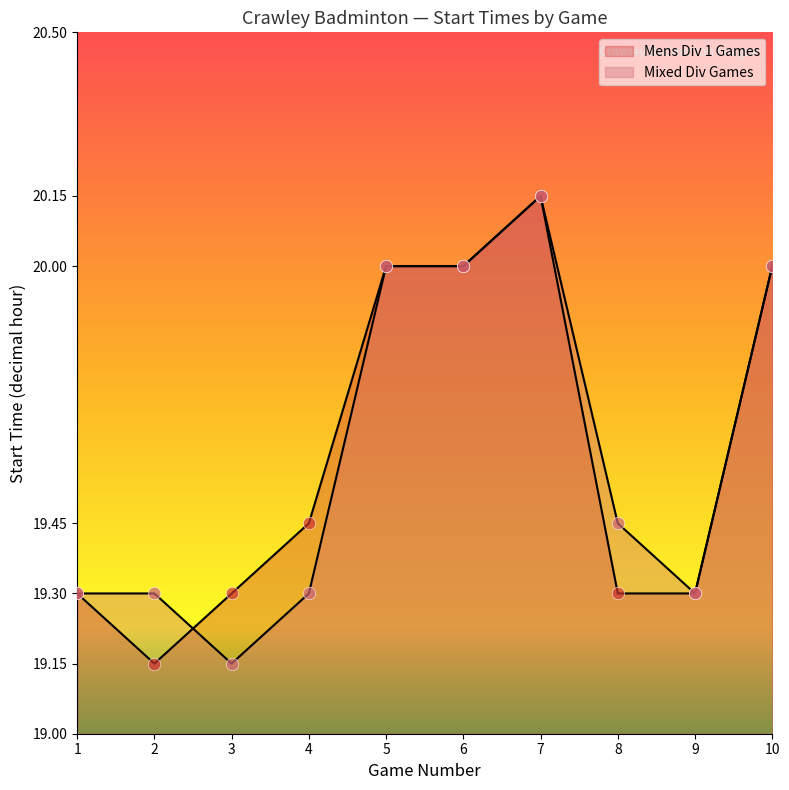

Which series contains the highest Y value?

Mens Div 1 Games